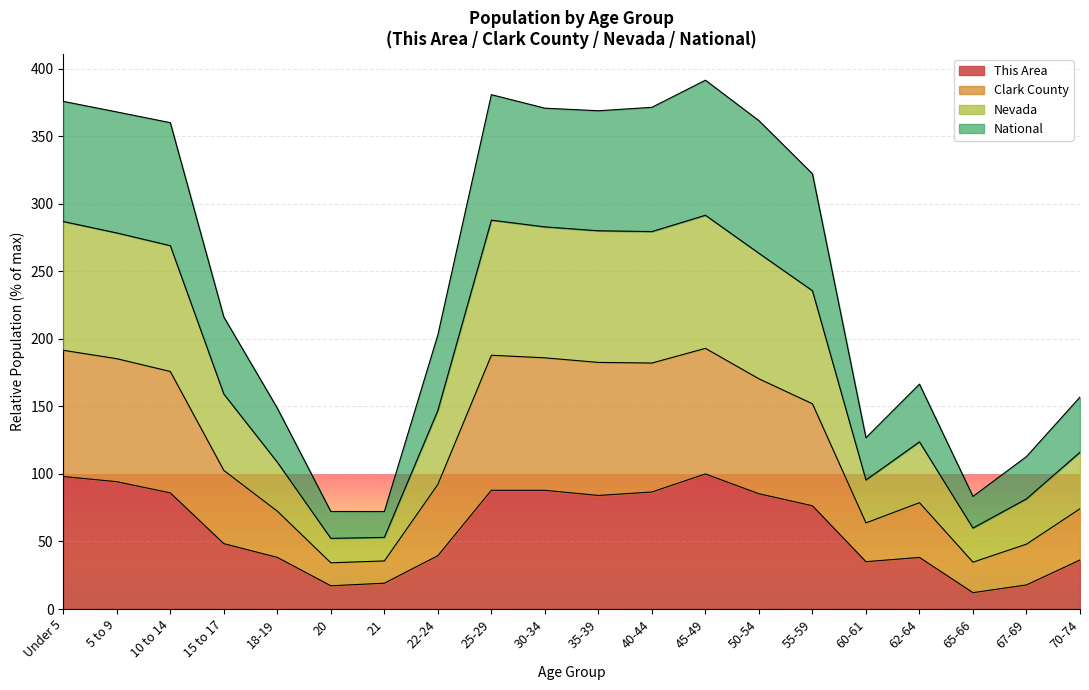

Is it true that This Area equals 22.1 at 62-64?

False